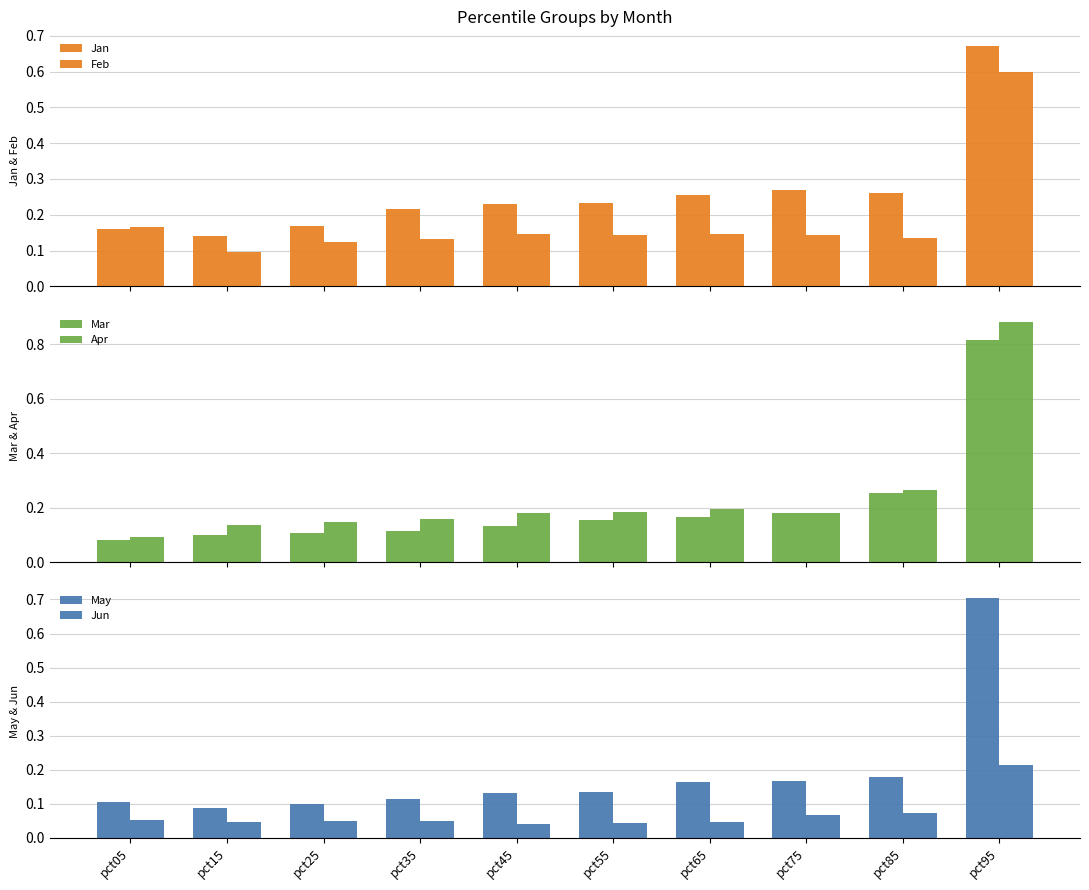

Reading right to left, transcribe all the data shown in this chart.

Jan: pct95=0.7	pct85=0.3	pct75=0.3	pct65=0.3	pct55=0.2	pct45=0.2	pct35=0.2	pct25=0.2	pct15=0.1	pct05=0.2
Feb: pct95=0.6	pct85=0.1	pct75=0.1	pct65=0.1	pct55=0.1	pct45=0.1	pct35=0.1	pct25=0.1	pct15=0.1	pct05=0.2
Mar: pct95=0.8	pct85=0.3	pct75=0.2	pct65=0.2	pct55=0.2	pct45=0.1	pct35=0.1	pct25=0.1	pct15=0.1	pct05=0.1
Apr: pct95=0.9	pct85=0.3	pct75=0.2	pct65=0.2	pct55=0.2	pct45=0.2	pct35=0.2	pct25=0.1	pct15=0.1	pct05=0.1
May: pct95=0.7	pct85=0.2	pct75=0.2	pct65=0.2	pct55=0.1	pct45=0.1	pct35=0.1	pct25=0.1	pct15=0.1	pct05=0.1
Jun: pct95=0.2	pct85=0.1	pct75=0.1	pct65=0.0	pct55=0.0	pct45=0.0	pct35=0.0	pct25=0.1	pct15=0.0	pct05=0.1